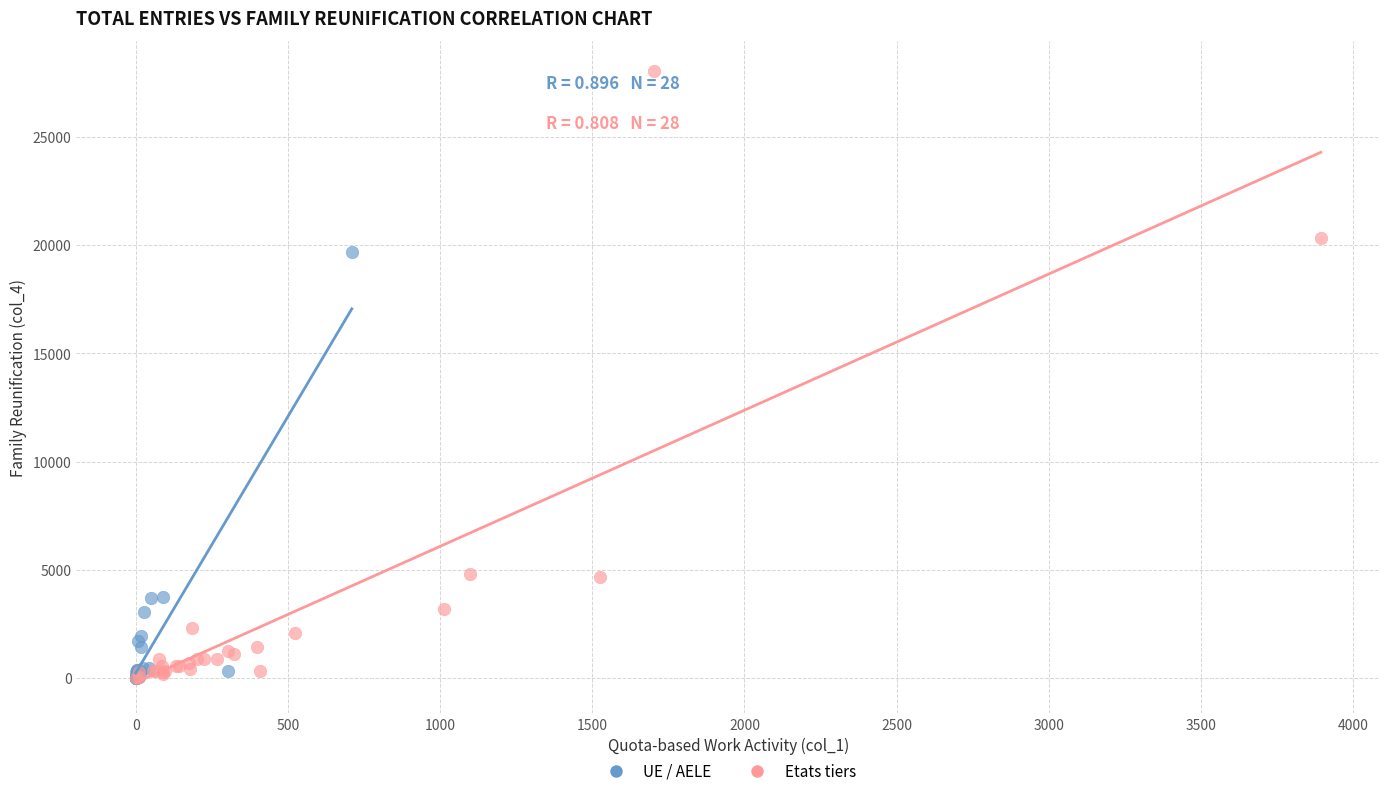

Which series reaches the maximum Y coordinate?

Etats tiers